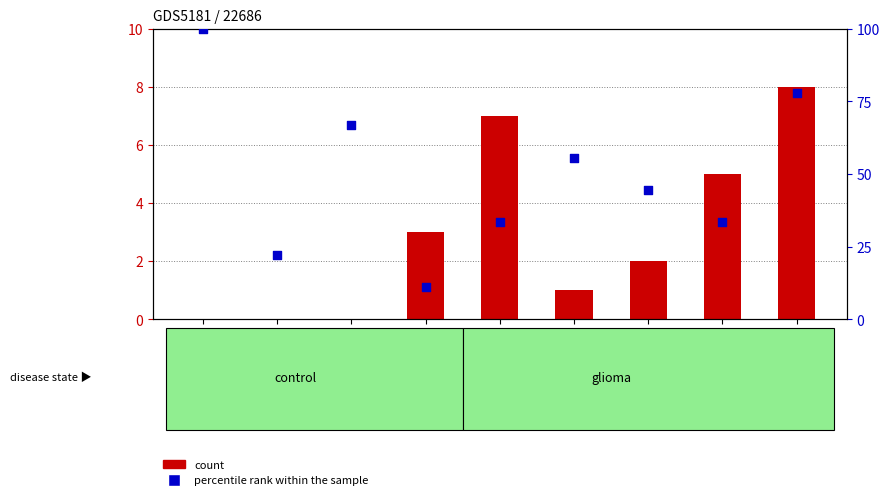

What are all the series names shown in the legend?

count, percentile rank within the sample